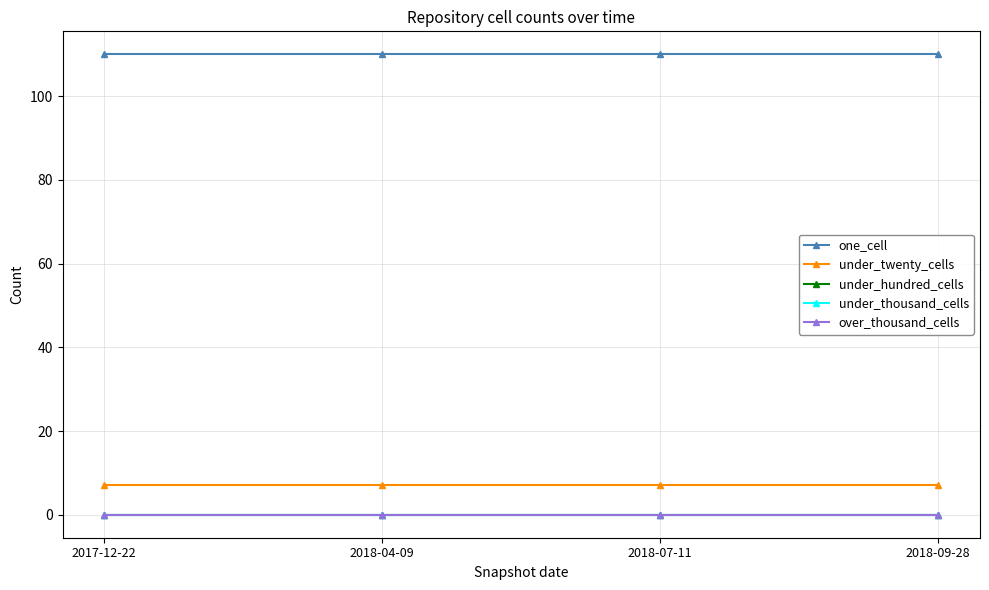

What is the value of the under_twenty_cells point at the 2nd from the left?

7